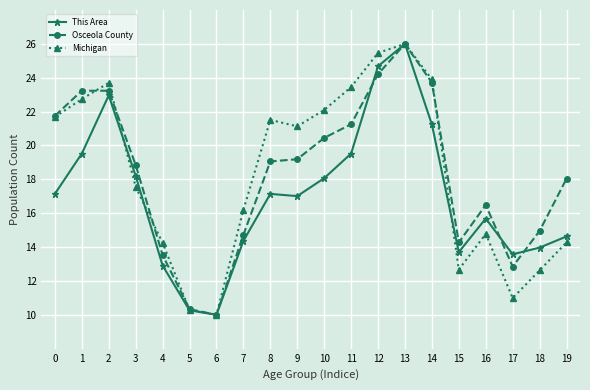

The Michigan series shows 5.5 at 9. True or false?

False